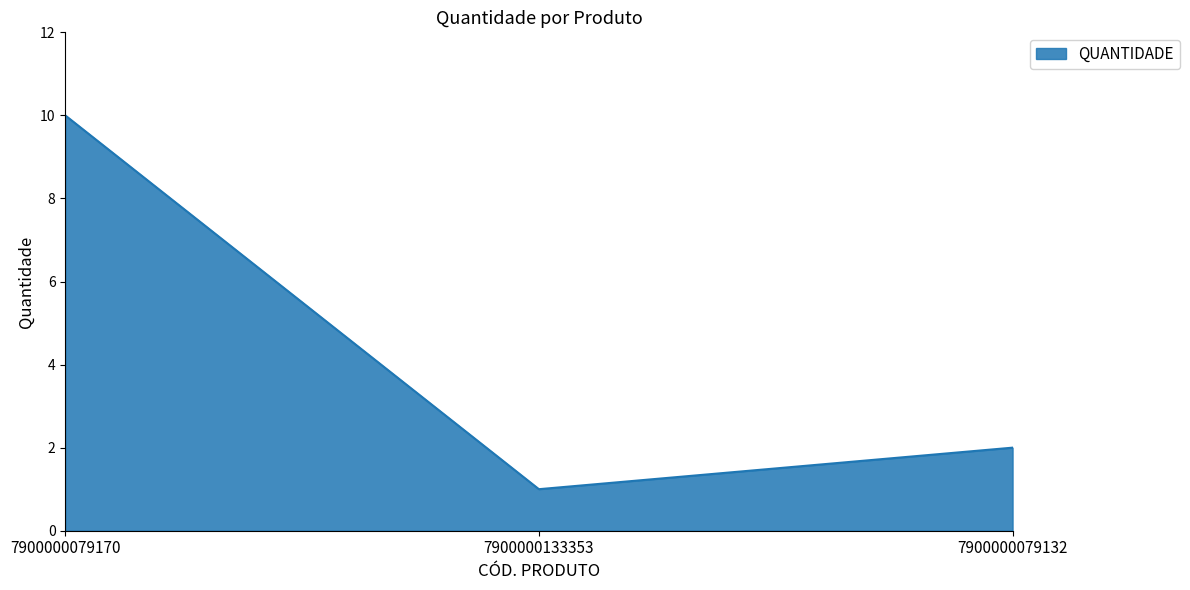

What is the greatest value displayed?

10